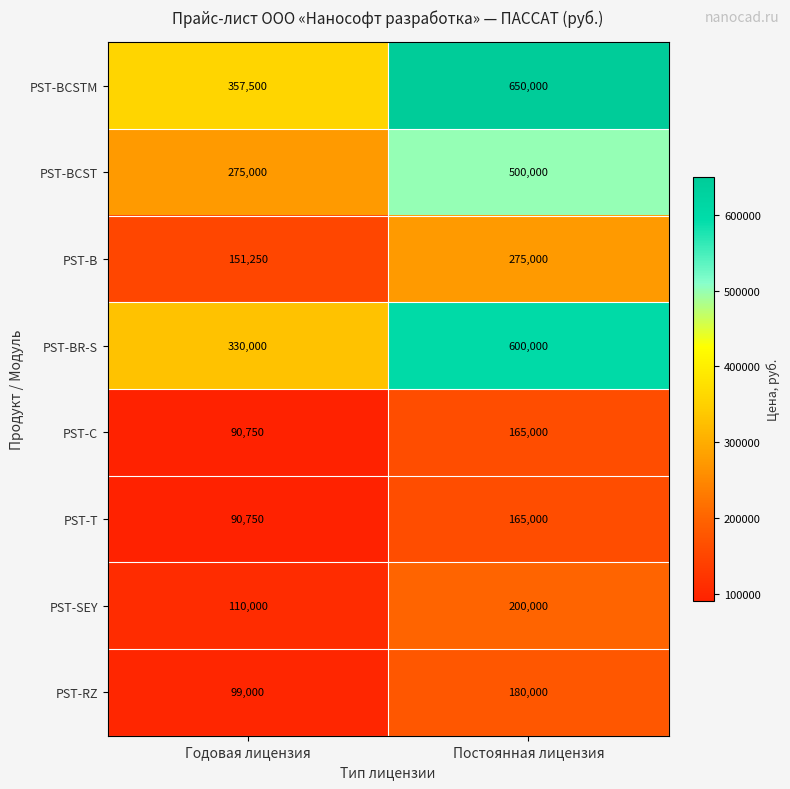

What is the sum of the PST-T values at Годовая лицензия and Постоянная лицензия?

255750